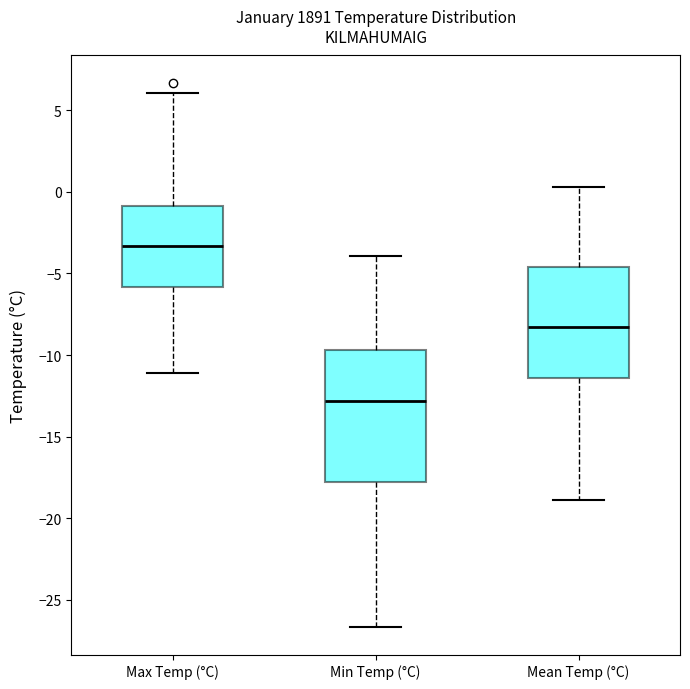

Which box's median line is the lowest?

Min Temp (°C)